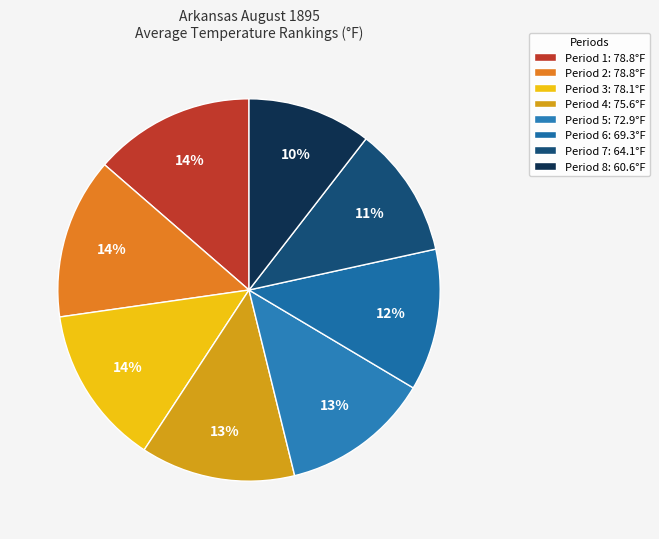

Rank the categories by value from highest to lowest.

Period 1, Period 2, Period 3, Period 4, Period 5, Period 6, Period 7, Period 8